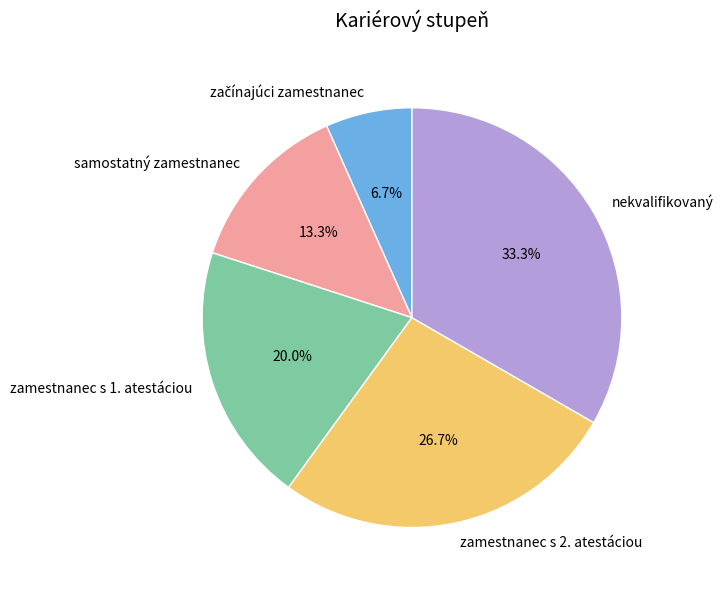

Approximately how many times larger is the value at nekvalifikovaný compared to zamestnanec s 1. atestáciou?

1.7